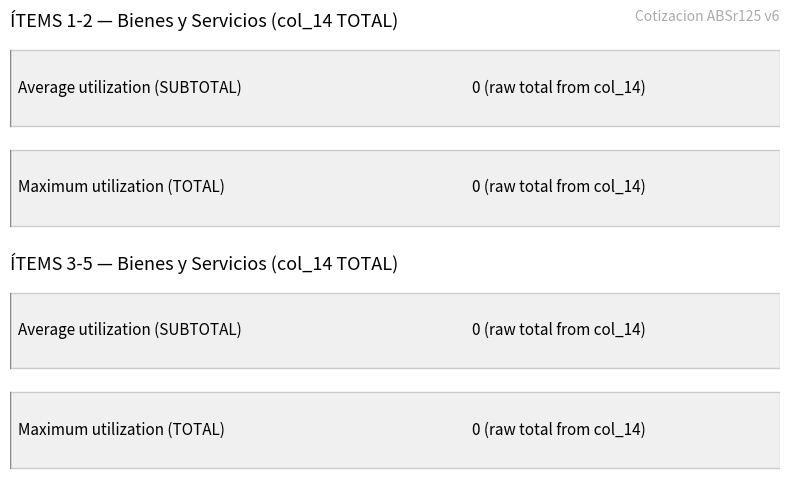

Is it true that Average utilization (SUBTOTAL) equals 0.8 at 0?

False